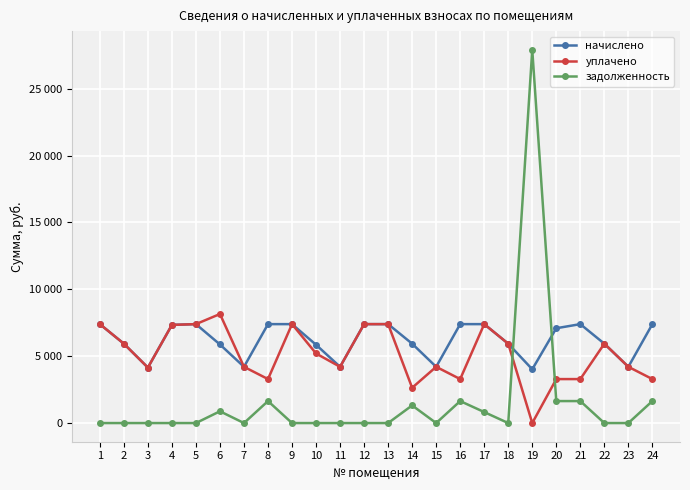

Which series ends up on top after the final intersection of задолженность and начислено?

начислено